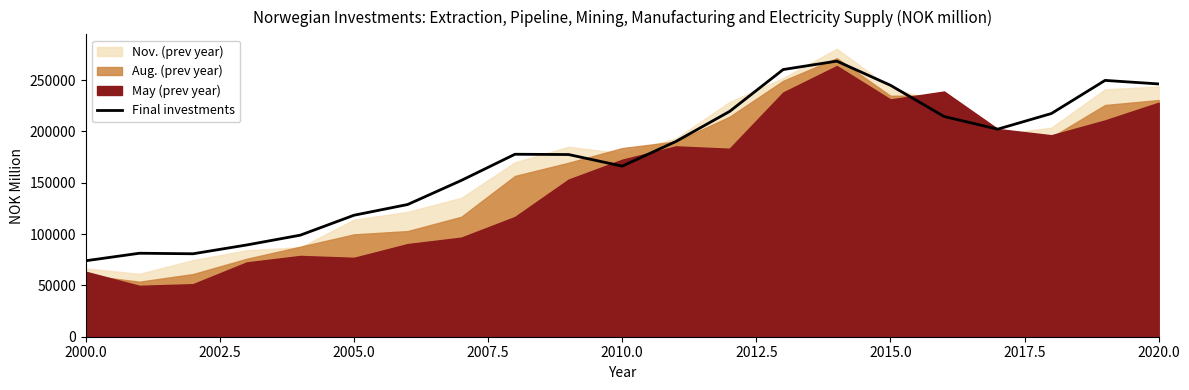

Reading left to right, list all the values displayed in this chart.

74000	81311	80800	89374	98933	118339	128781	152223	177730	177455	166173	190174	219391	260241	268439	244907	214503	202187	217401	249663	246223